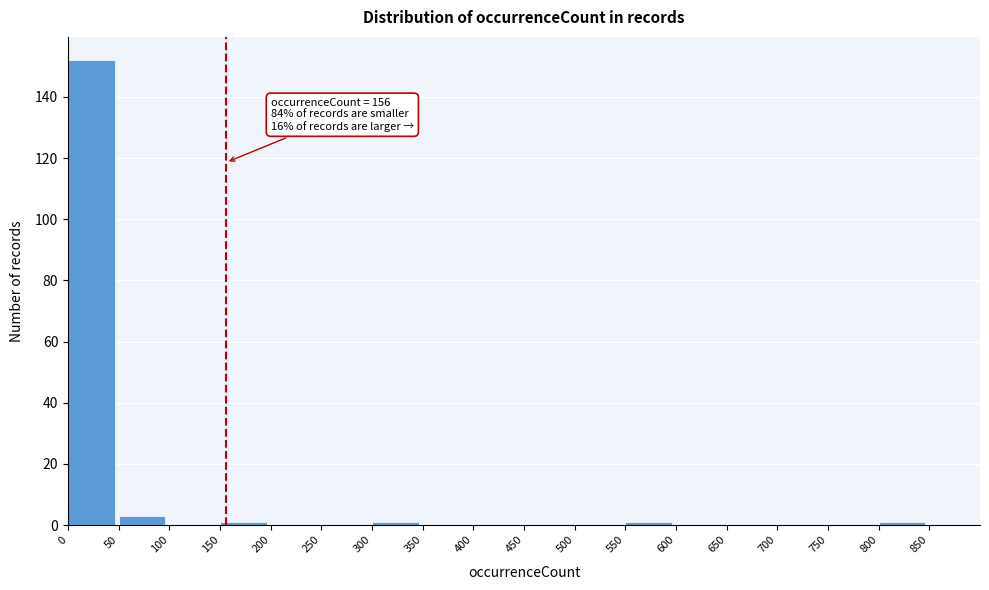

Over which range of the x-axis is the bar tallest?

0 to 50